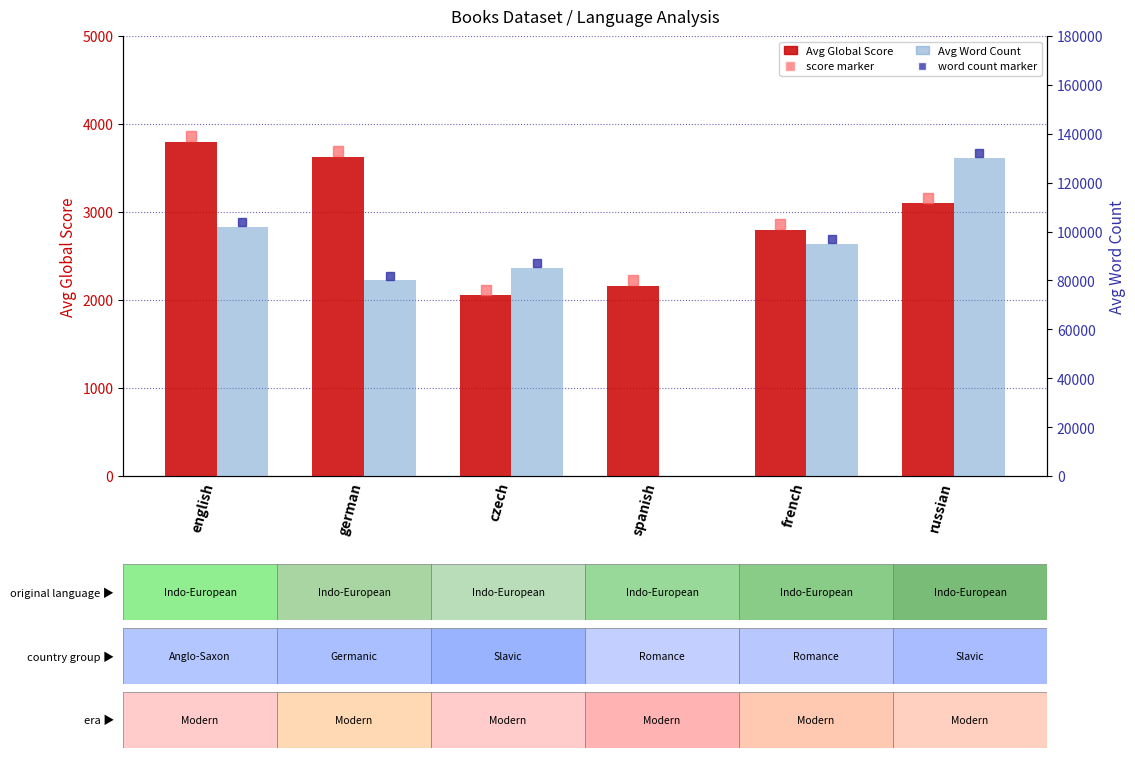

Between german and spanish, which is larger?

german